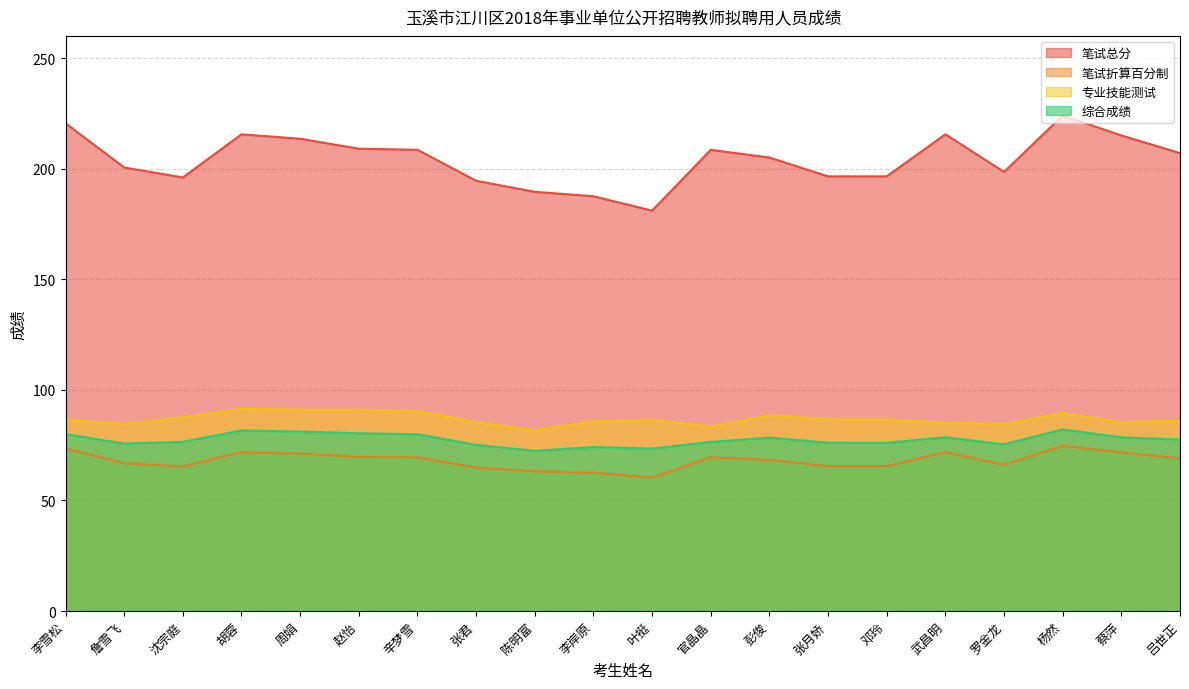

True or false: 综合成绩 has more than 1 points higher than both neighbors.

True